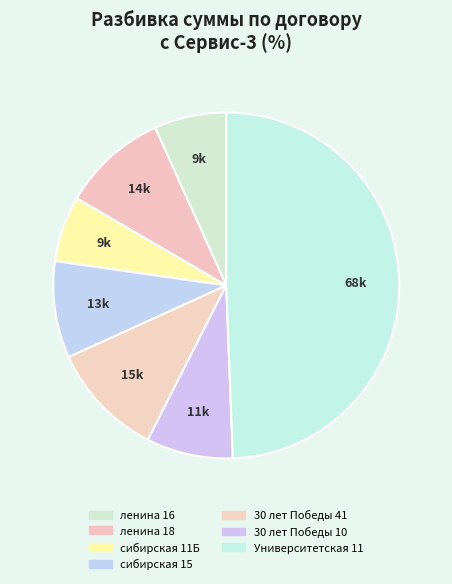

True or false: ленина 18 accounts for 16% of the total.

False